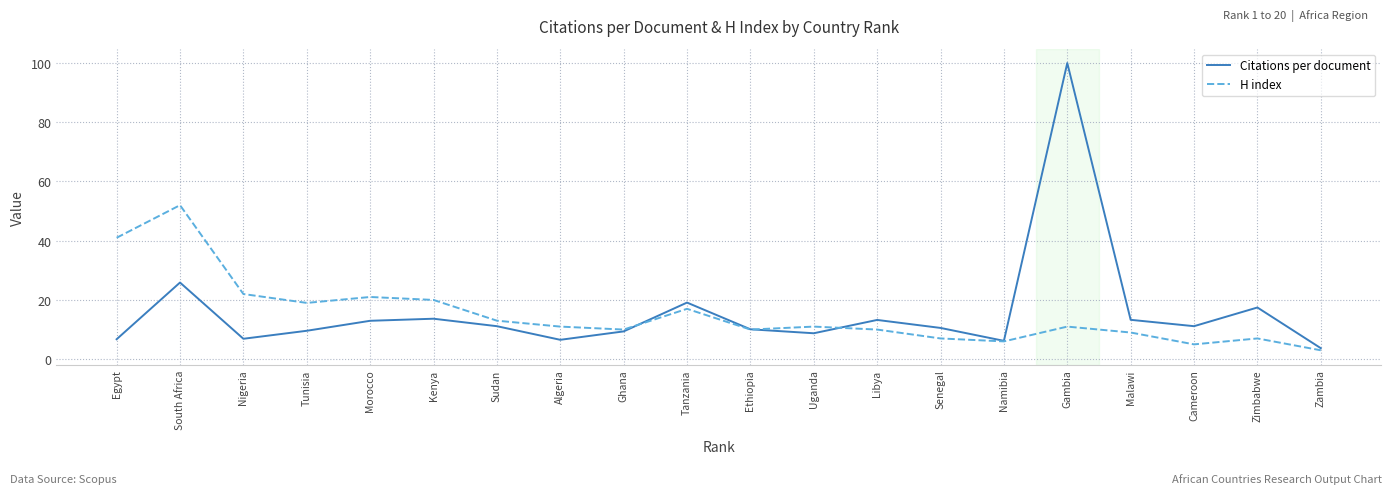

Rank the series at Algeria from highest to lowest value.

H index, Citations per document